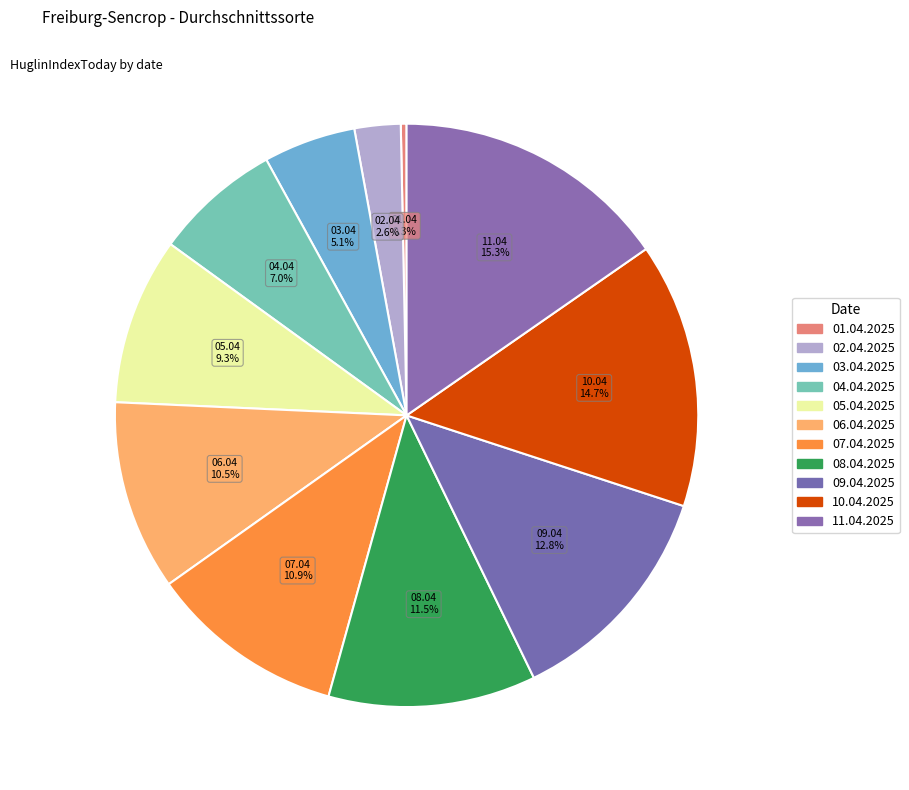

How many segments does this pie chart have?

11